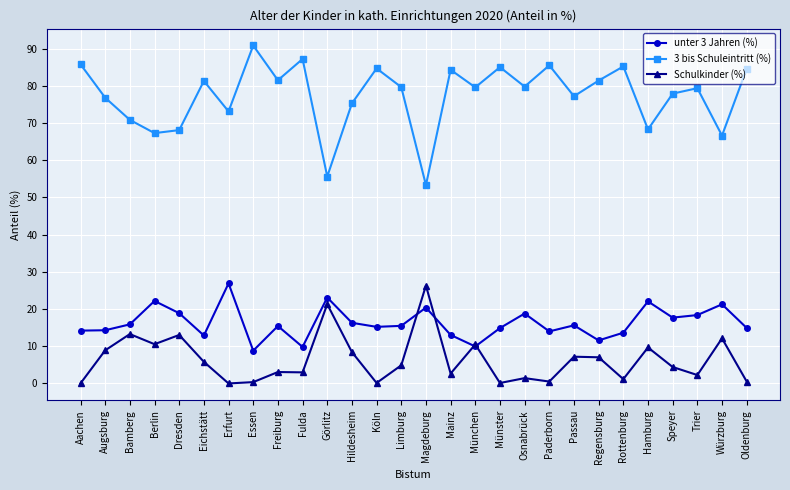

What is the label of the 21st point from the right?

Essen